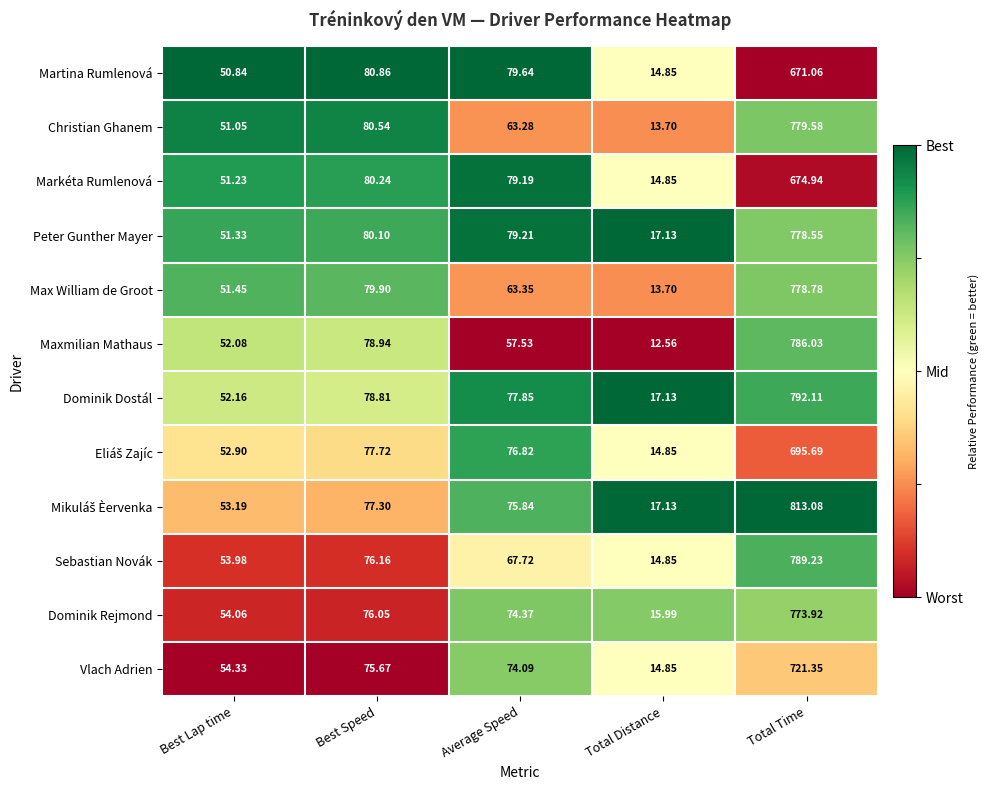

Count the number of data series in this chart.

12